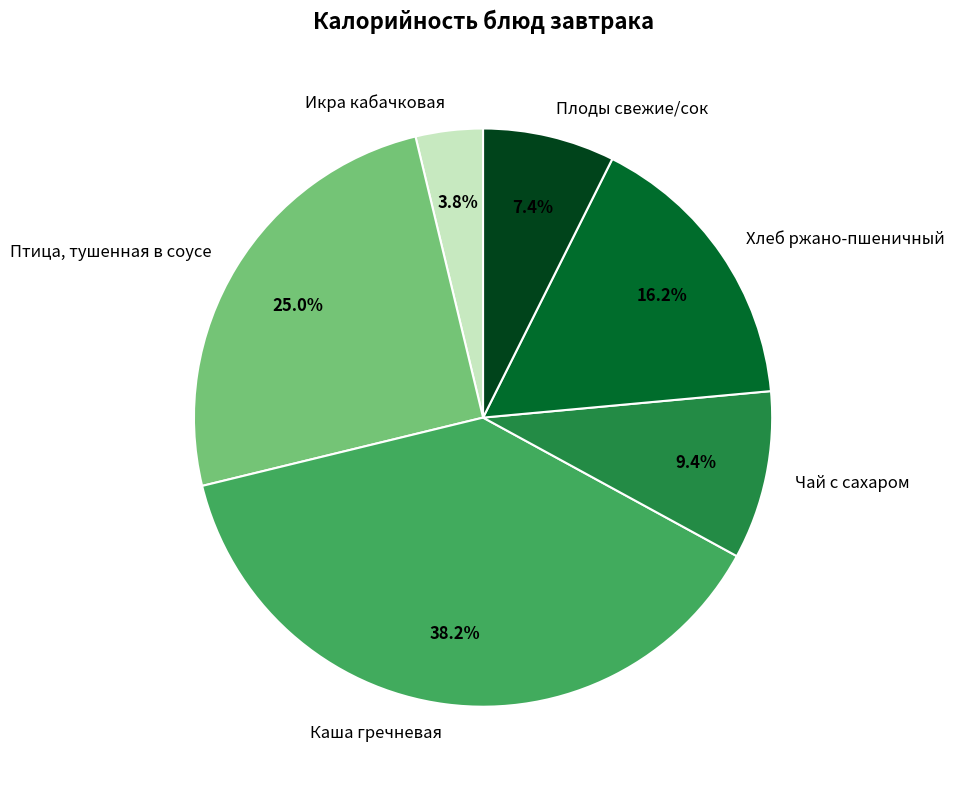

What is the largest slice in the pie chart?

Каша гречневая